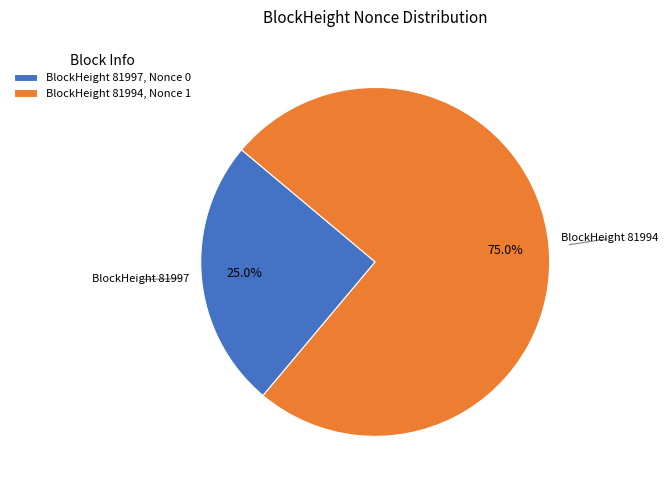

Rank the categories by value from lowest to highest.

BlockHeight 81997, BlockHeight 81994